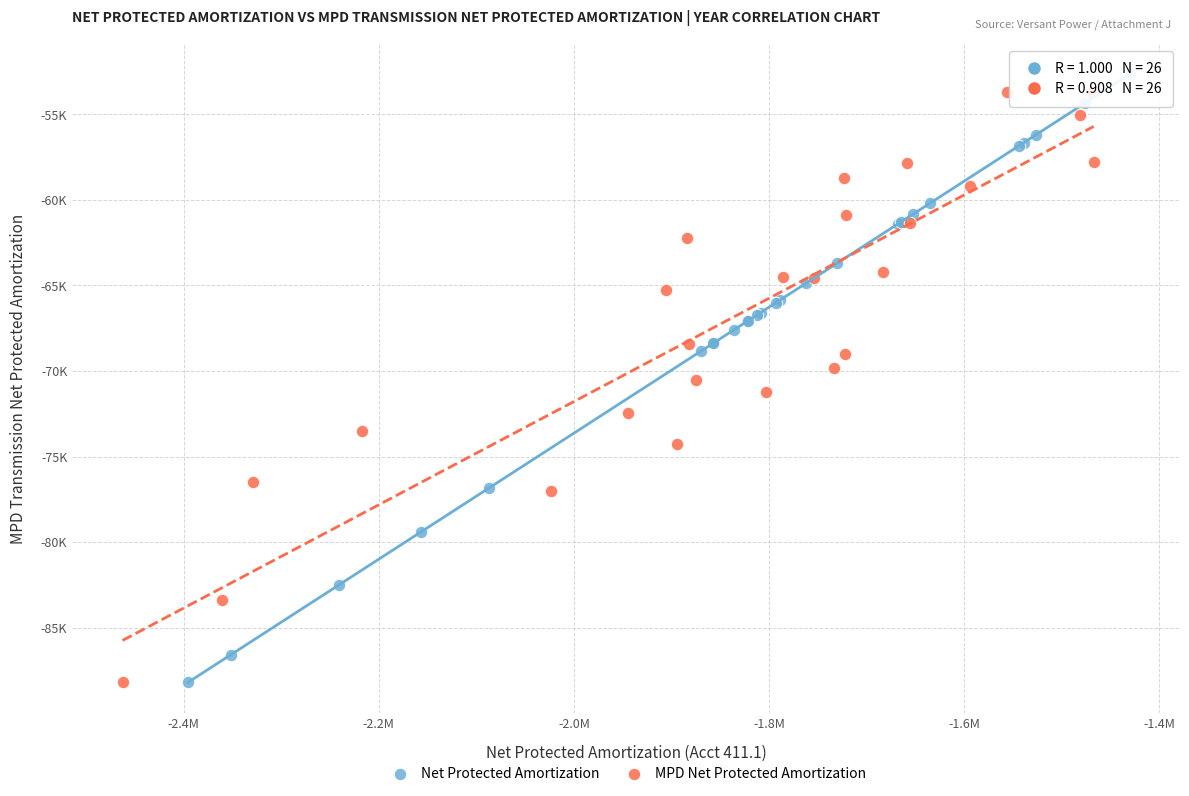

What are all the series names shown in the legend?

Net Protected Amortization, MPD Net Protected Amortization